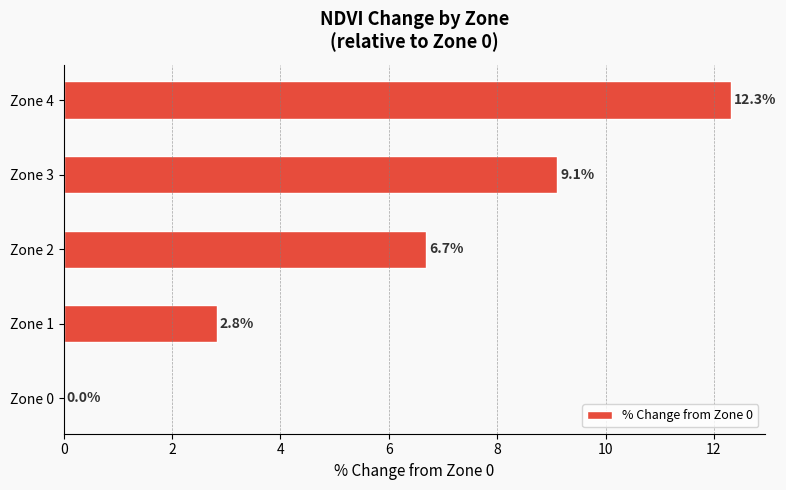

Which label corresponds to the largest value in the chart?

Zone 4